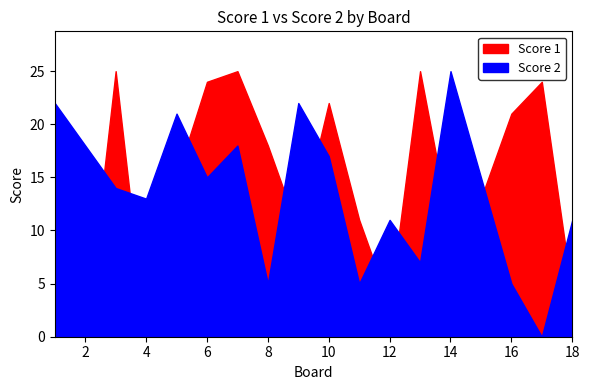

Rank the categories by Score 1 value from highest to lowest.

3, 7, 13, 6, 17, 10, 16, 1, 8, 5, 15, 11, 9, 14, 18, 12, 2, 4